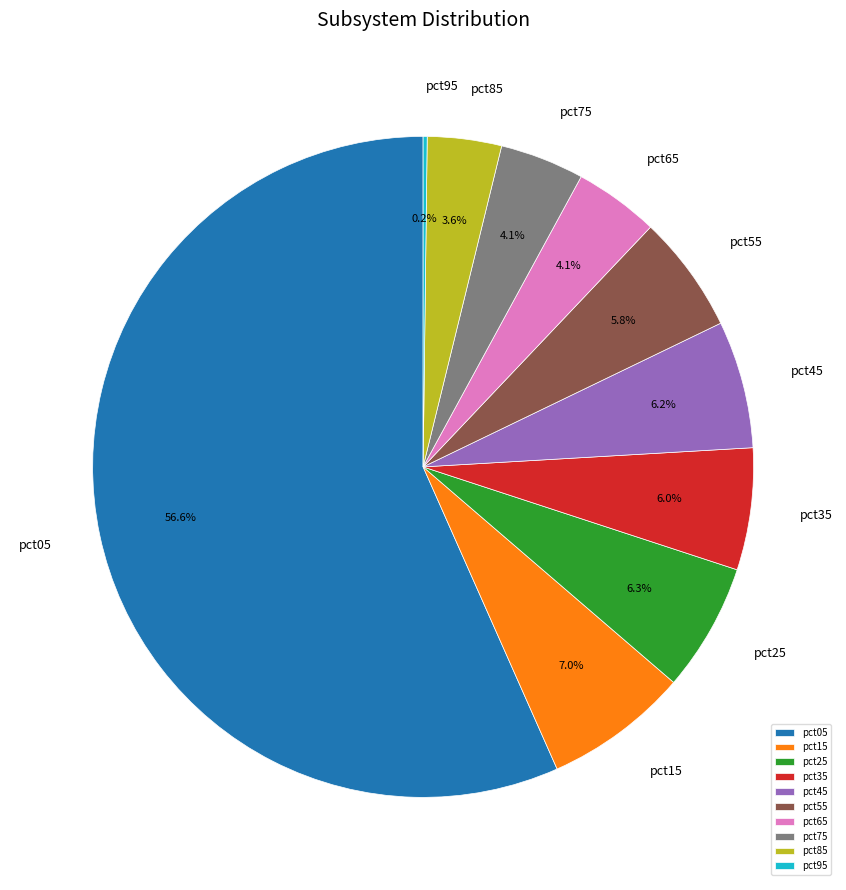

What percentage is the pct15 slice, to the nearest percent?

7%